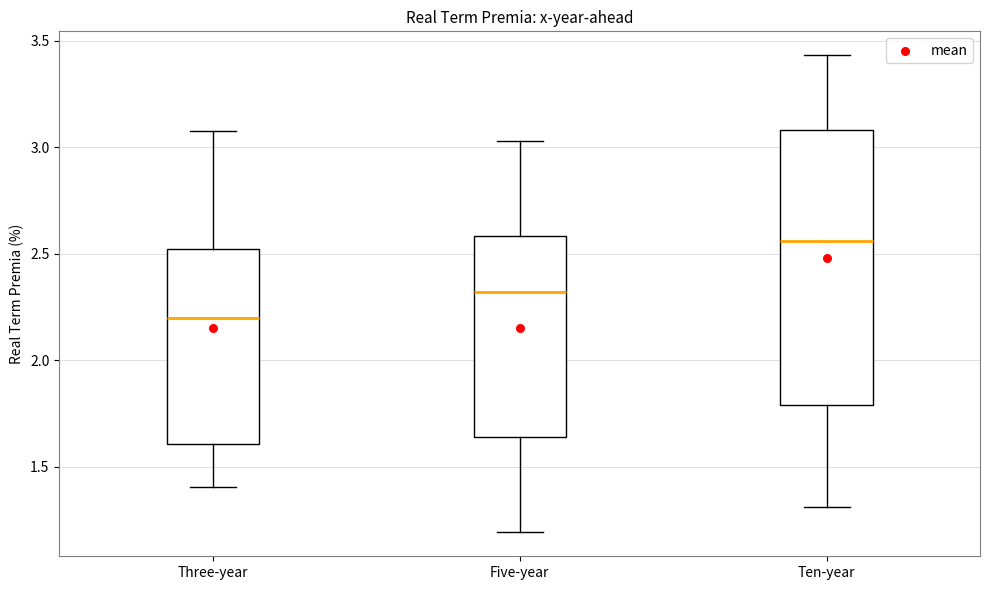

Reading left to right, read every box against the y-axis: the position of its median line, the range the box covers, and the ends of its whiskers. The values are not printed on the chart, so give them approximately, as read against the axis.

Three-year: median 2.20, box 1.60 to 2.50, whiskers 1.40 to 3.10
Five-year: median 2.30, box 1.65 to 2.60, whiskers 1.20 to 3.05
Ten-year: median 2.55, box 1.80 to 3.10, whiskers 1.30 to 3.45